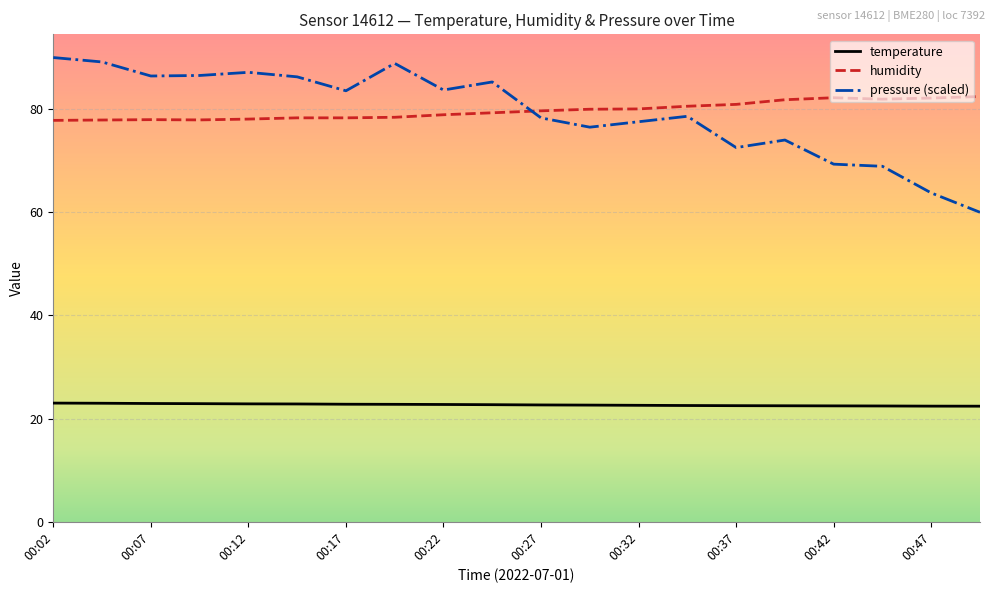

Count the number of data series in this chart.

3